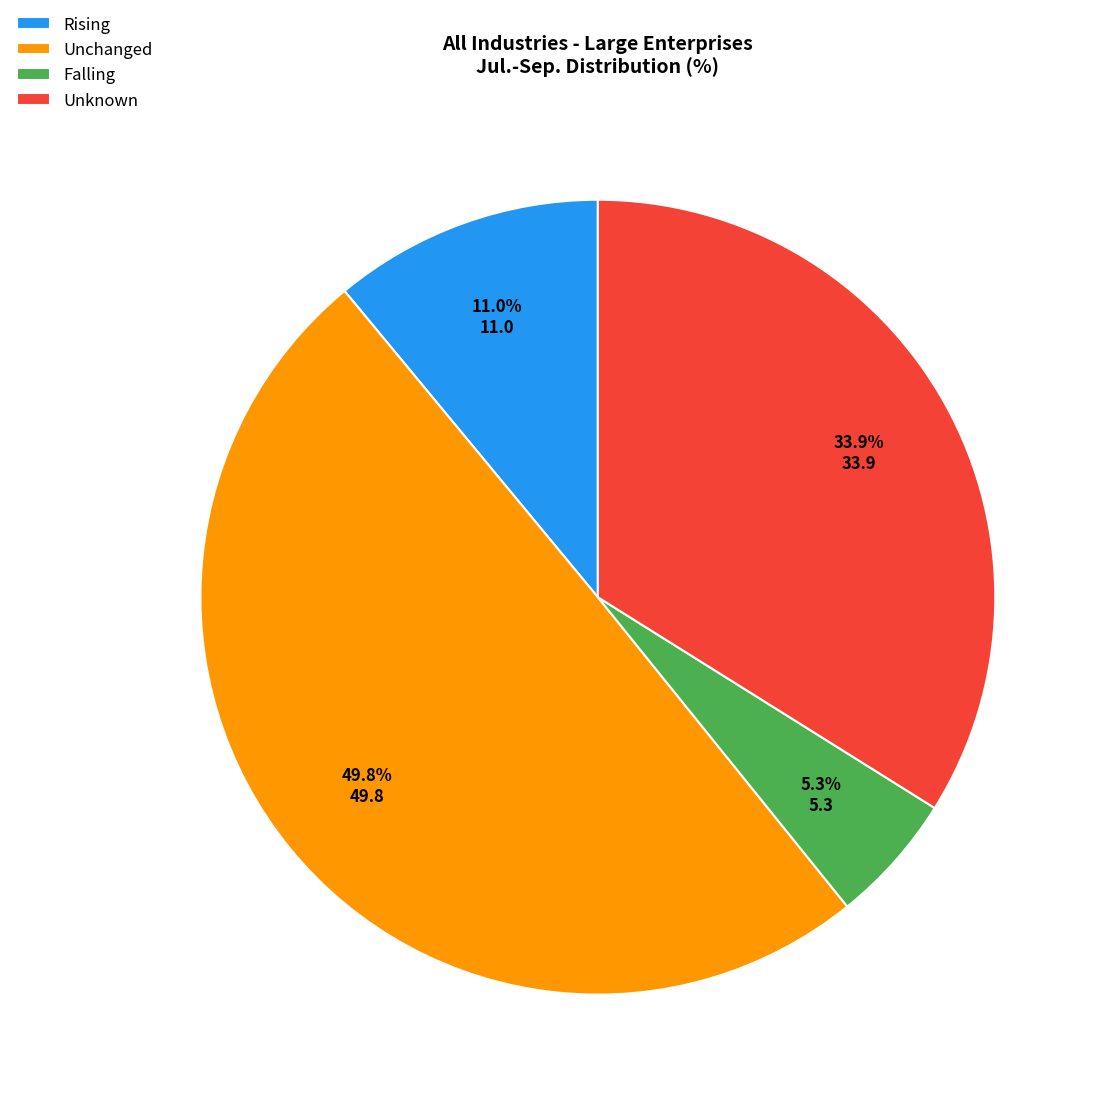

What percentage is the Rising slice, to the nearest percent?

11%